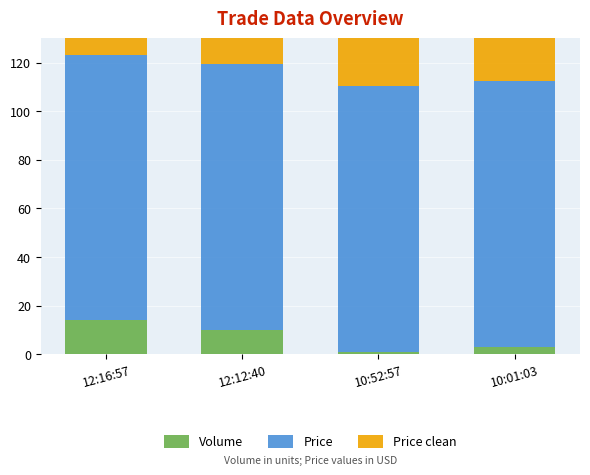

What are all the series names shown in the legend?

Volume, Price, Price clean